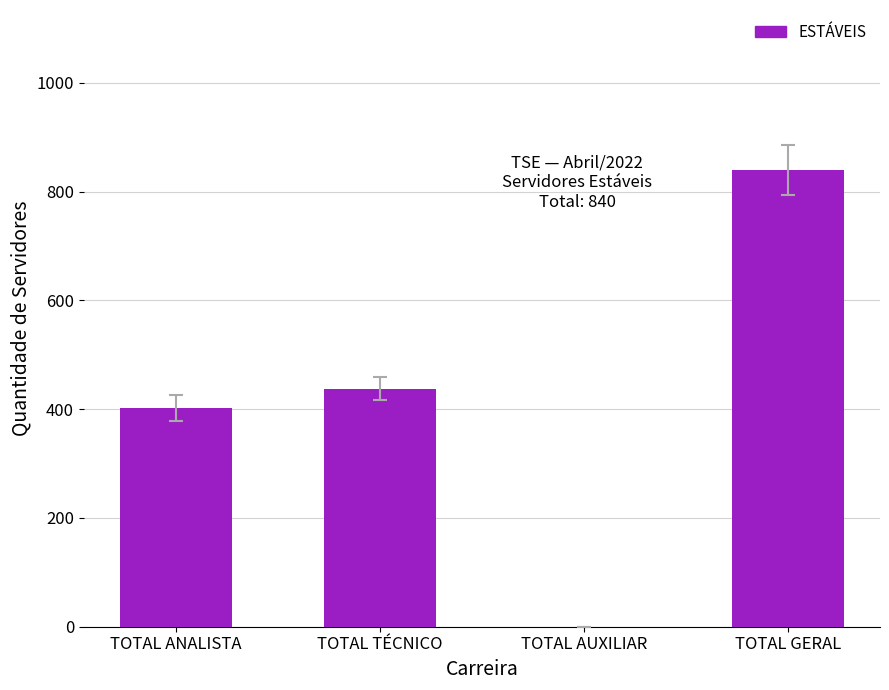

At which category does the chart reach its peak across all series?

TOTAL GERAL